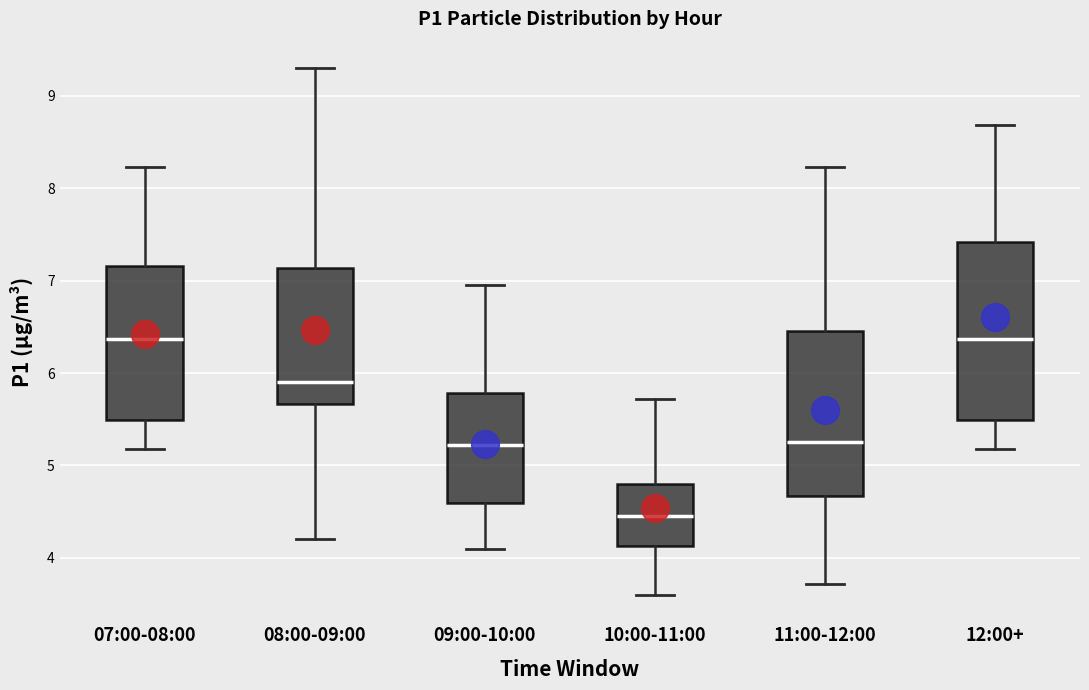

Reading left to right, transcribe this box plot: for each box, give where its median line is, the range the box spans, and where its two whiskers end, as read against the y-axis. The values are not printed on the chart, so give them approximately, as read against the axis.

07:00-08:00: median 6.4, box 5.5 to 7.2, whiskers 5.2 to 8.2
08:00-09:00: median 5.9, box 5.7 to 7.1, whiskers 4.2 to 9.3
09:00-10:00: median 5.2, box 4.6 to 5.8, whiskers 4.1 to 7.0
10:00-11:00: median 4.5, box 4.1 to 4.8, whiskers 3.6 to 5.7
11:00-12:00: median 5.3, box 4.7 to 6.5, whiskers 3.7 to 8.2
12:00+: median 6.4, box 5.5 to 7.4, whiskers 5.2 to 8.7